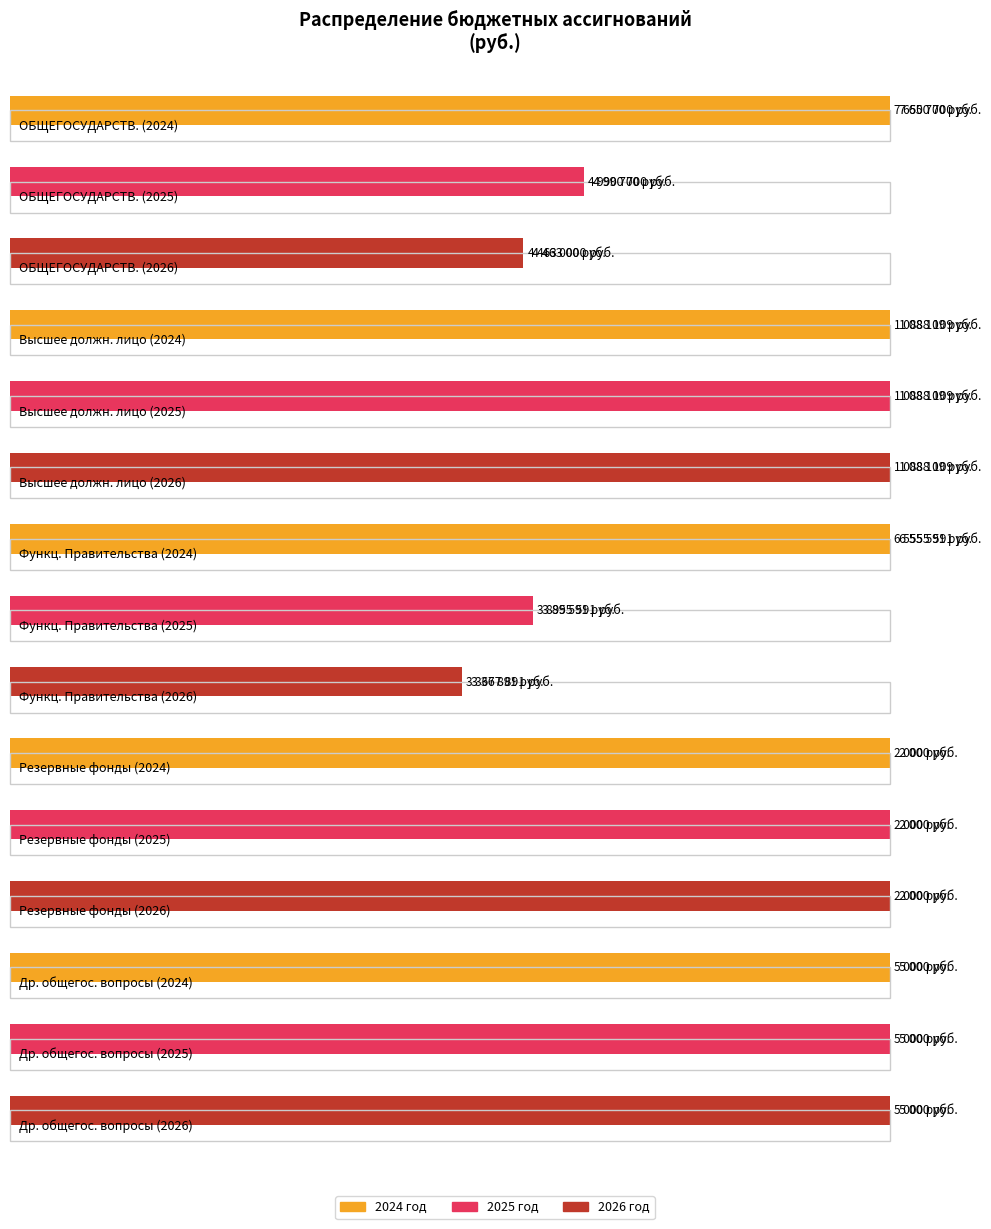

What is the minimum value for Сумма на 2025 год?

2000